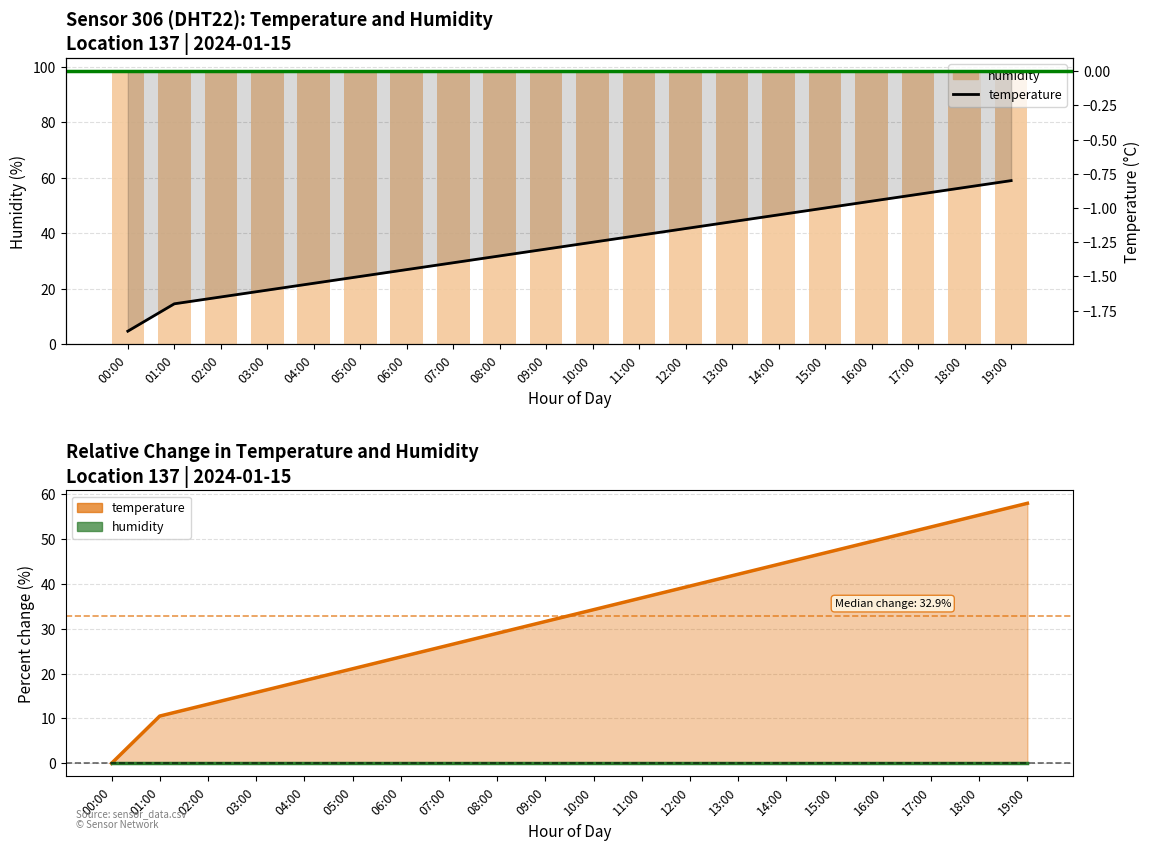

At how many categories does at least one series exceed 35?

20